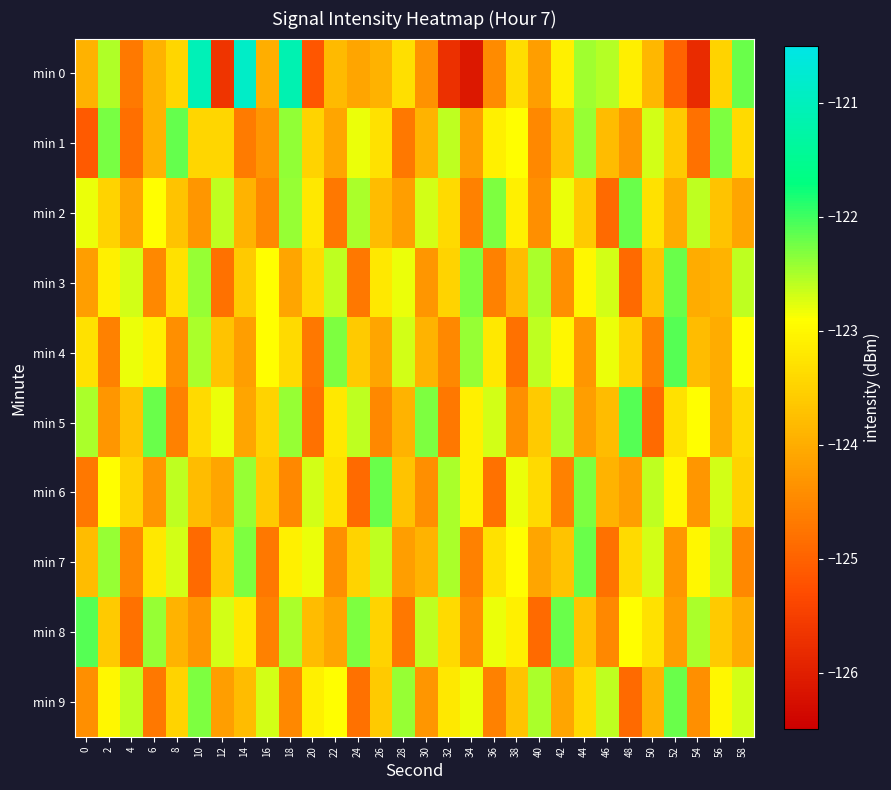

Count the number of categories in the chart.

30